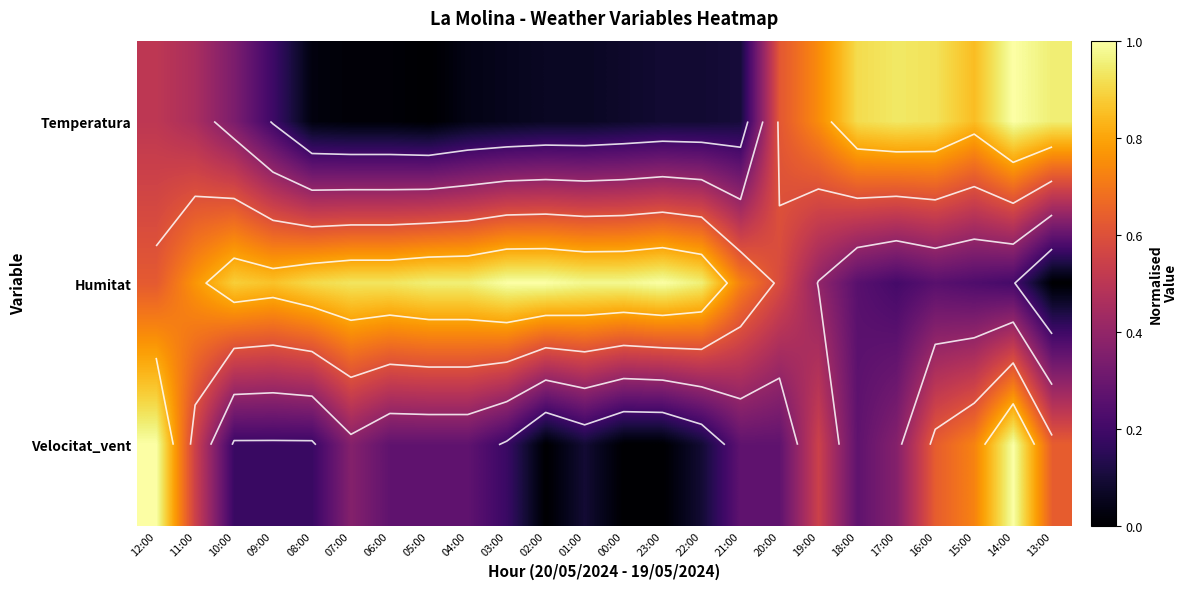

How many distinct data groups are displayed?

3